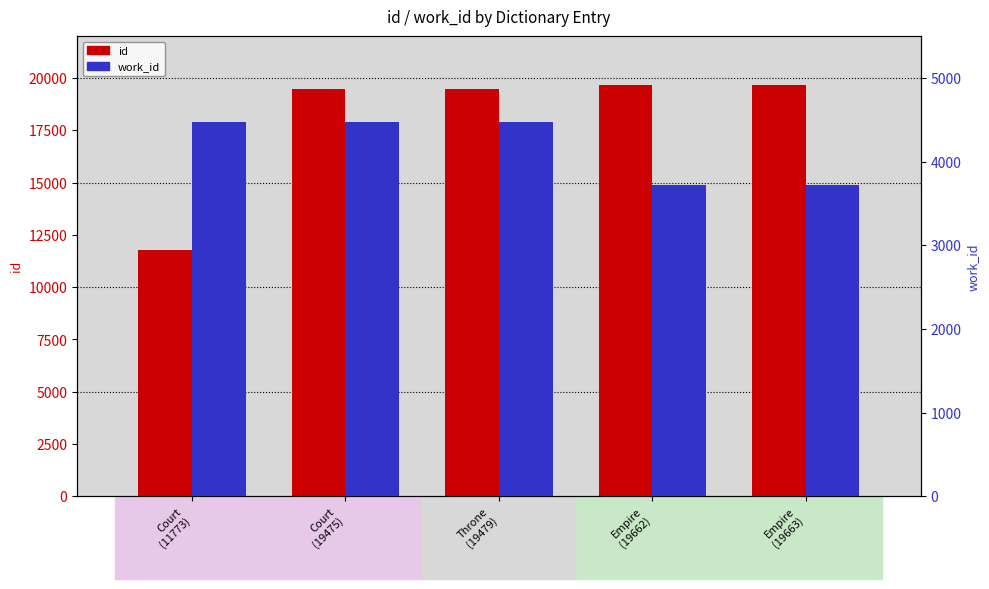

How many bars are there in each group?

2